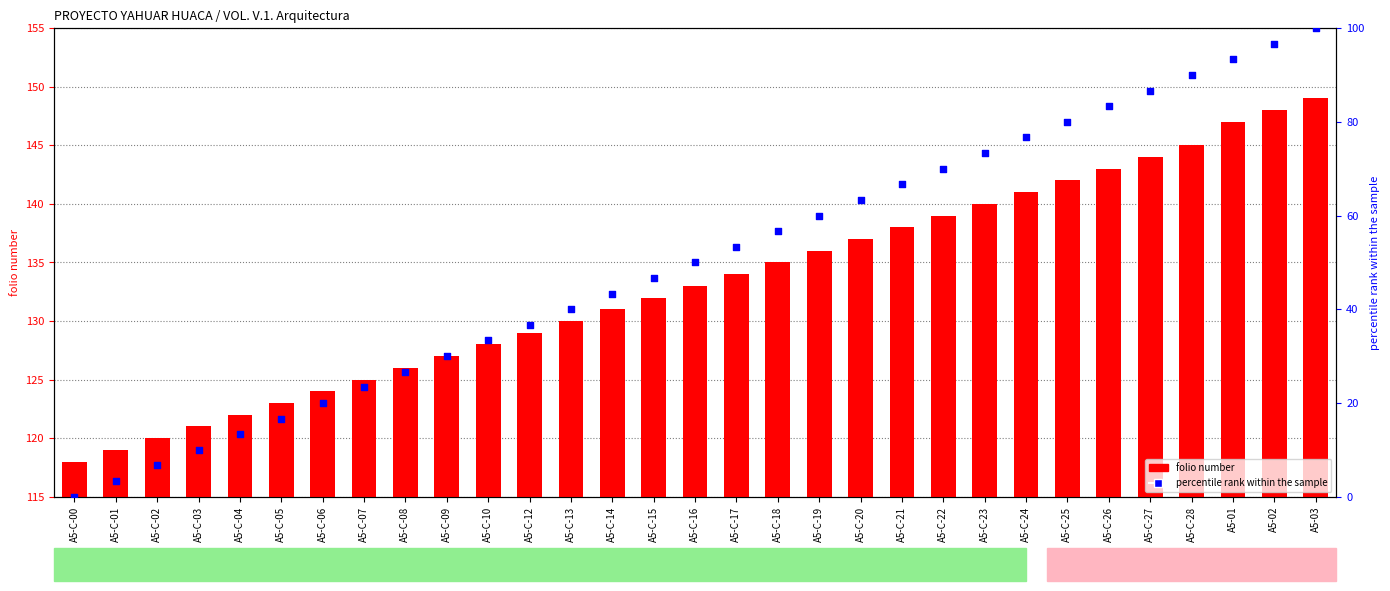

At how many categories does at least one series exceed 47?

31